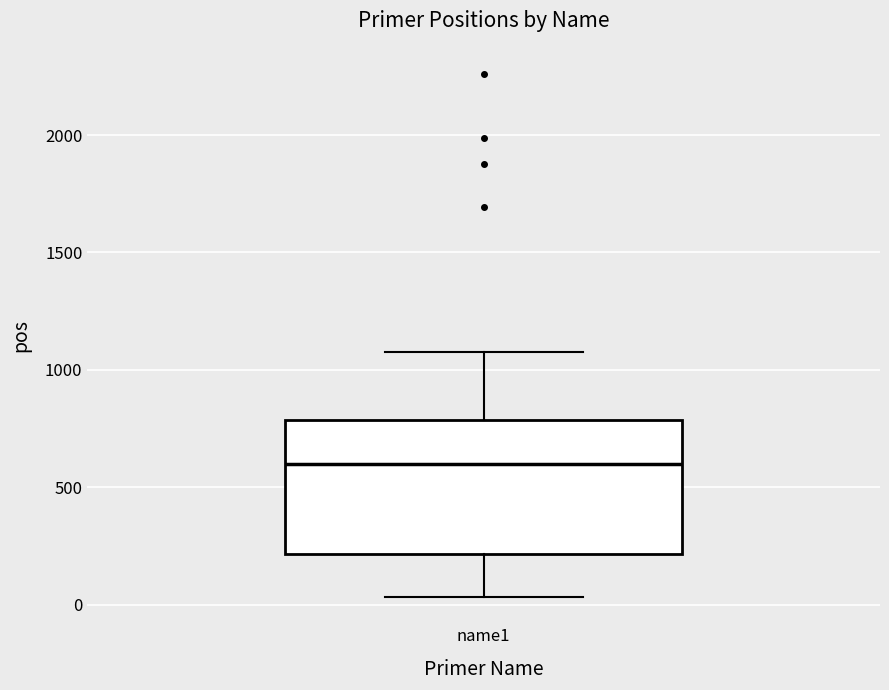

Transcribe this box plot: give where the median line is, the range the box spans, and where the two whiskers end, as read against the y-axis. The values are not printed on the chart, so give them approximately, as read against the axis.

median 600, box 200 to 800, whiskers 50 to 1100